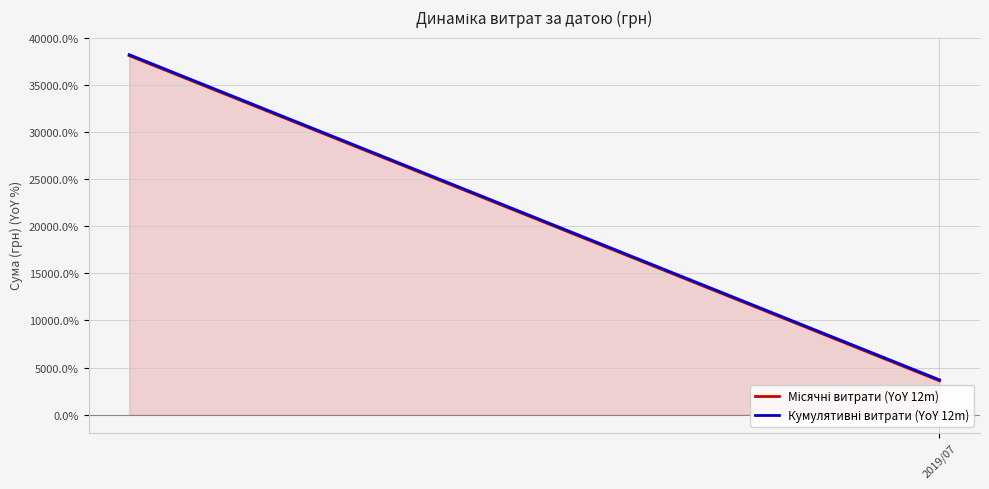

What is the difference between the highest and lowest values at 2019/07?

100.0